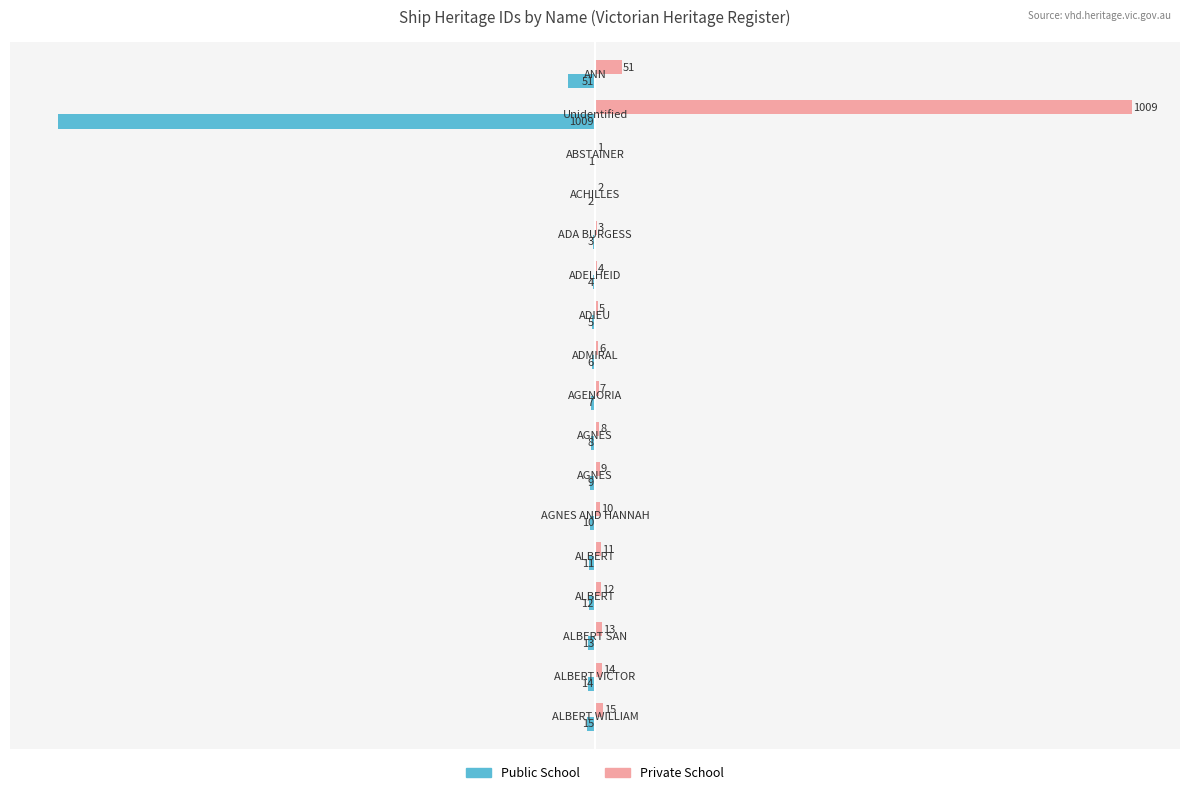

What is the maximum value for Private School?

1009